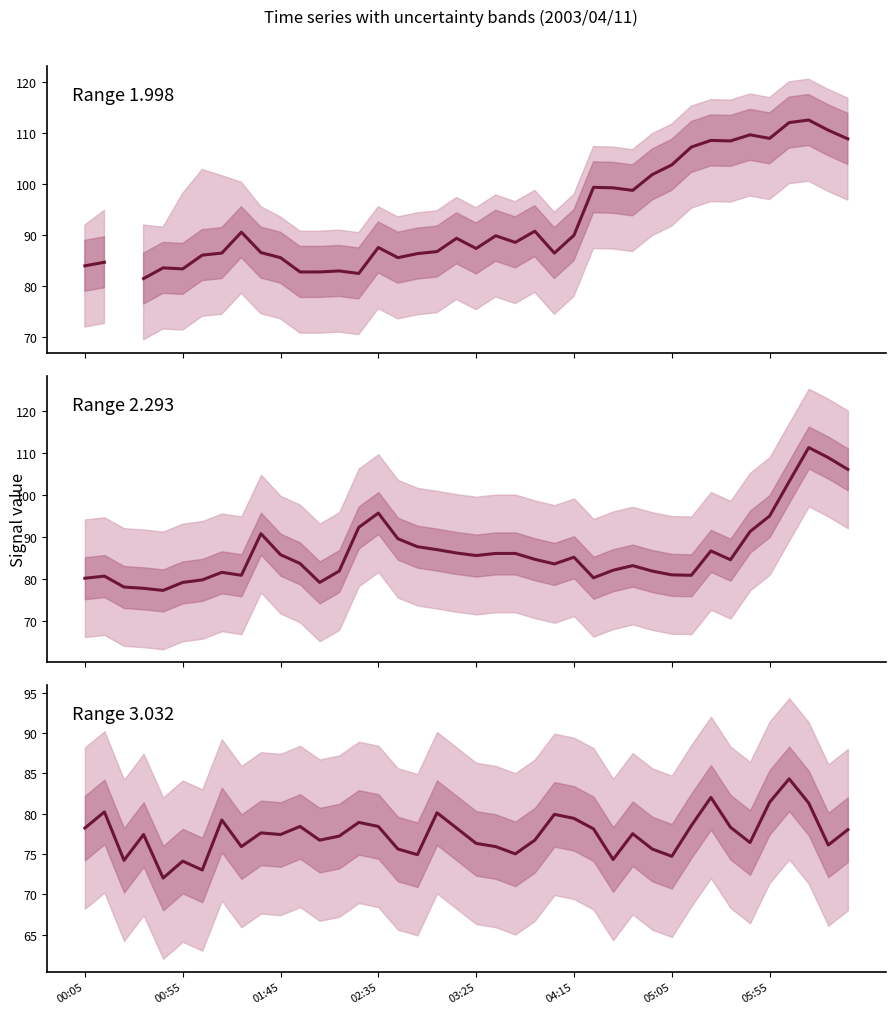

True or false: Range 3.032 has more than 0 points higher than both neighbors.

True